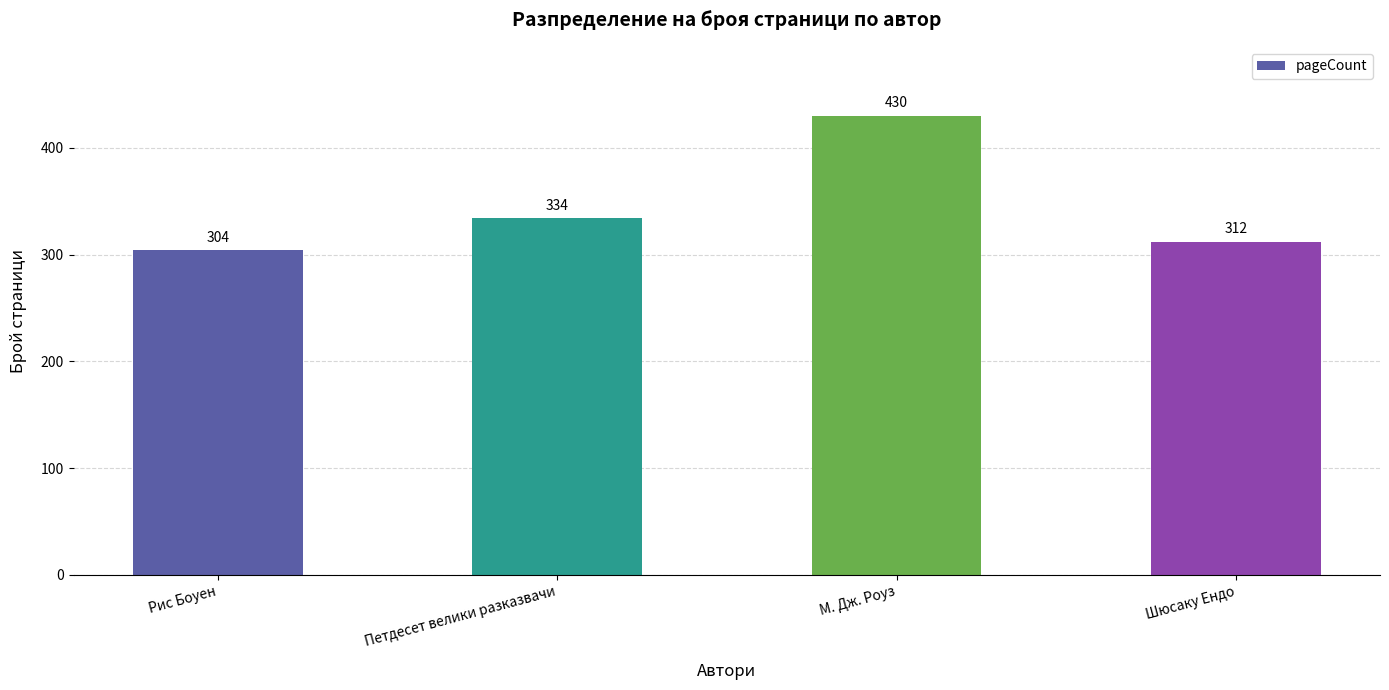

What is the sum of all values?

1380